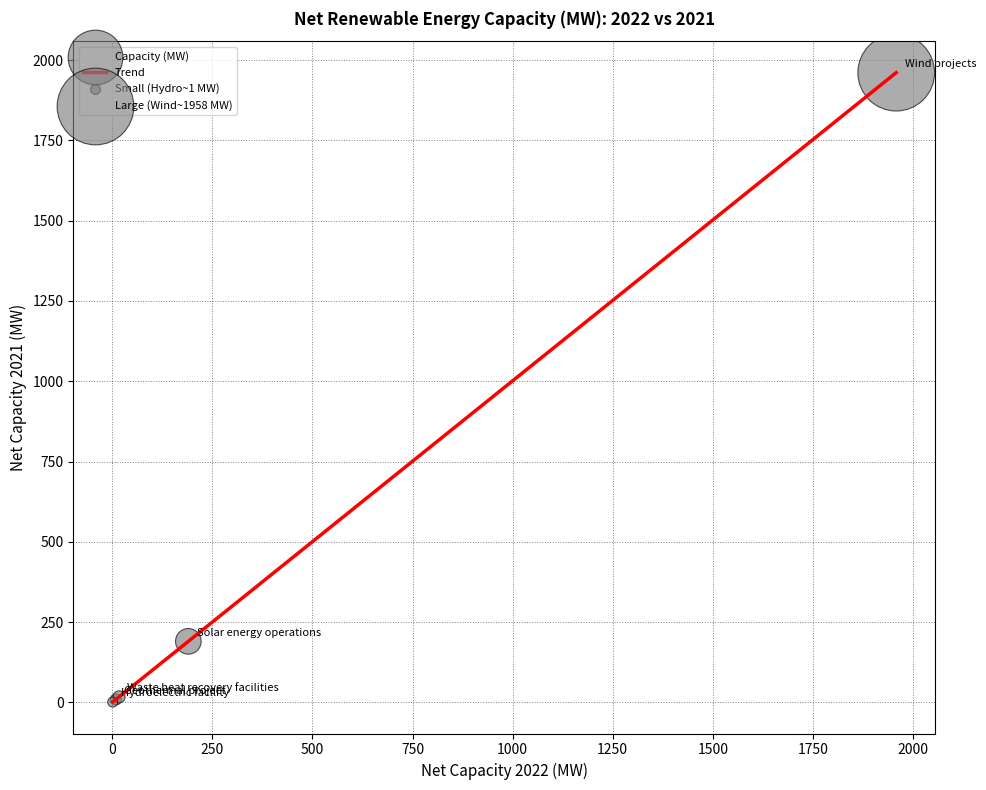

What is the difference between the maximum and minimum values?

1960